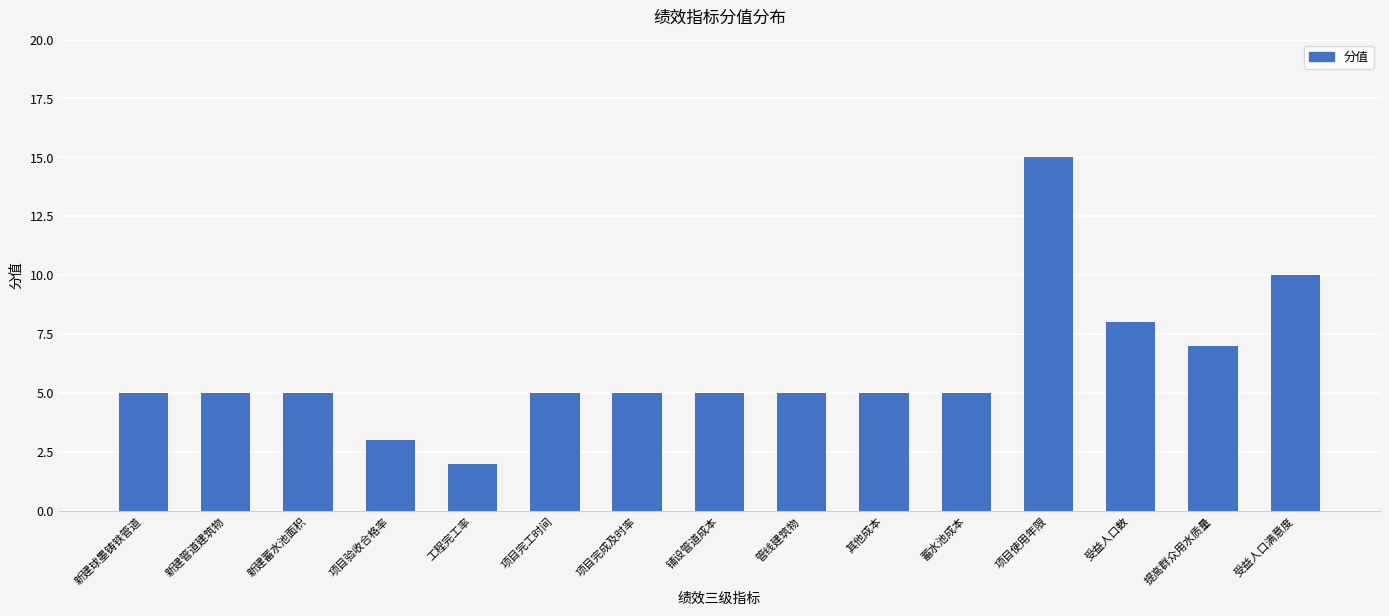

What is the difference between the values at 受益人口数 and 项目完工时间?

3